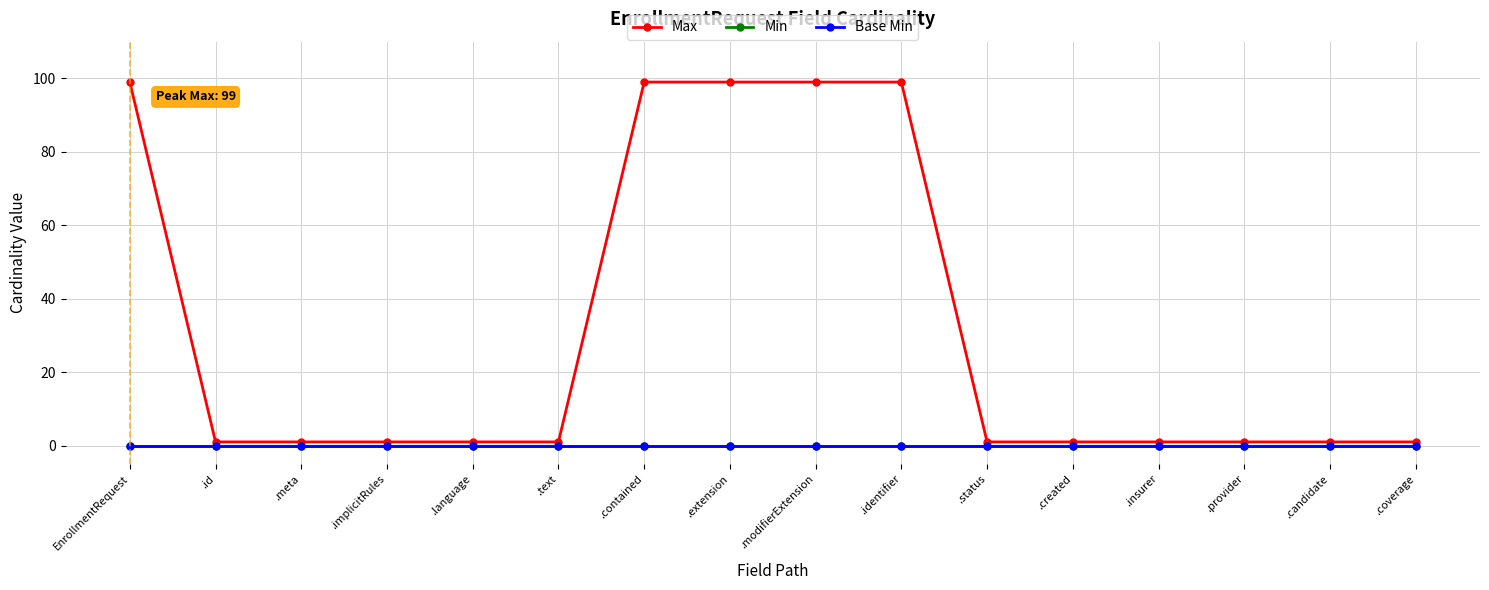

Does the chart have visible grid lines?

Yes